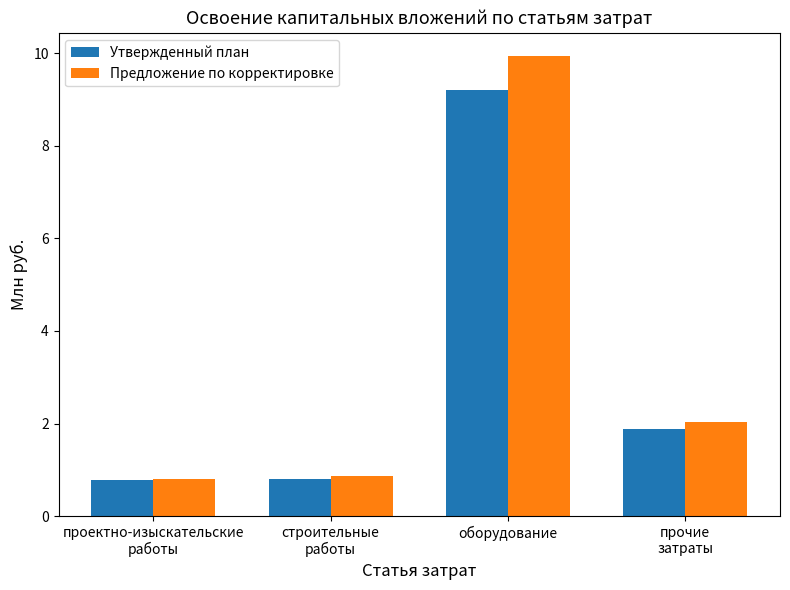

The value of Предложение по корректировке at оборудование is 9.9. True or false?

True